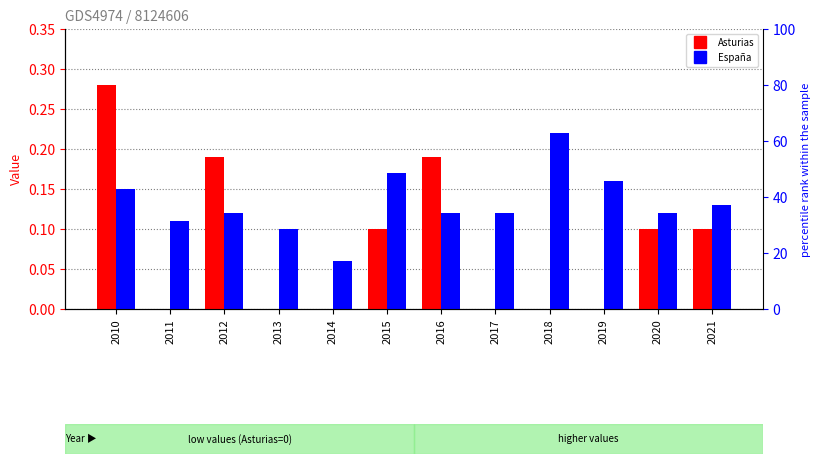

Rank the series by their average value, from lowest to highest.

Asturias, España